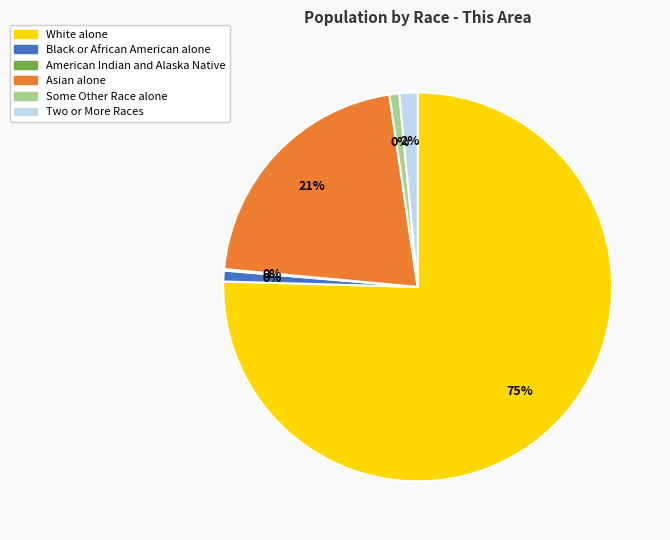

Does any single category account for the majority?

Yes